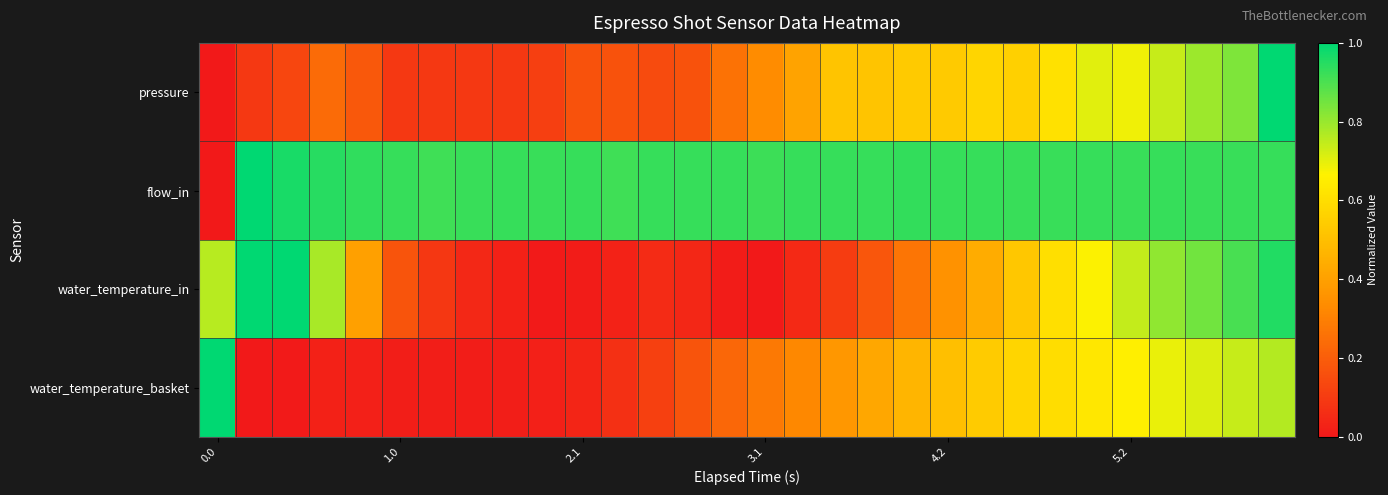

Reading right to left, list all the values displayed in this chart.

pressure: 1.0	0.8	0.8	0.7	0.7	0.7	0.6	0.6	0.6	0.5	0.5	0.5	0.5	0.4	0.3	0.3	0.2	0.1	0.2	0.2	0.1	0.1	0.1	0.1	0.1	0.2	0.2	0.1	0.1	0.0
flow_in: 0.9	0.9	0.9	0.9	0.9	0.9	0.9	0.9	0.9	0.9	0.9	0.9	0.9	0.9	0.9	0.9	0.9	0.9	0.9	0.9	0.9	0.9	0.9	0.9	0.9	0.9	0.9	1.0	1.0	0.0
water_temperature_in: 1.0	0.9	0.9	0.8	0.7	0.7	0.6	0.5	0.4	0.4	0.3	0.2	0.1	0.0	0.0	0.0	0.0	0.1	0.0	0.0	0.0	0.0	0.0	0.1	0.2	0.4	0.8	1.0	1.0	0.8
water_temperature_basket: 0.8	0.7	0.7	0.7	0.7	0.6	0.6	0.6	0.5	0.5	0.5	0.4	0.4	0.3	0.3	0.2	0.2	0.1	0.1	0.0	0.0	0.0	0.0	0.0	0.0	0.0	0.0	0.0	0.0	1.0